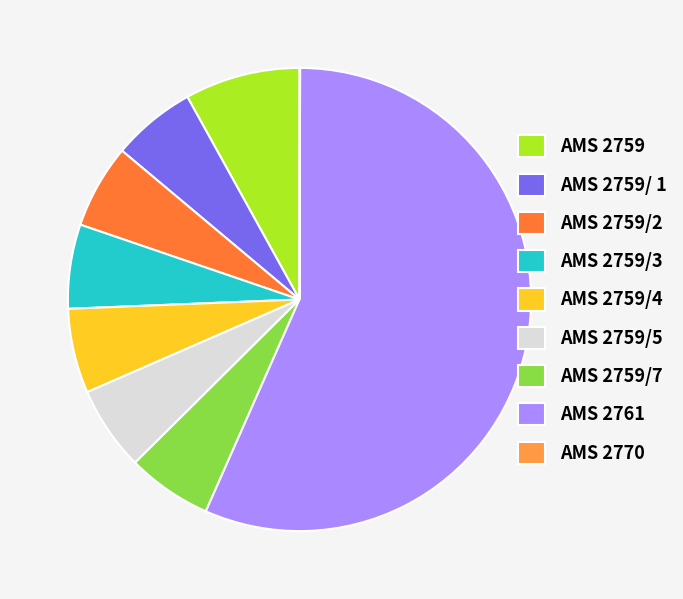

What percentage do AMS 2770 and AMS 2759/5 together represent?

5.9%